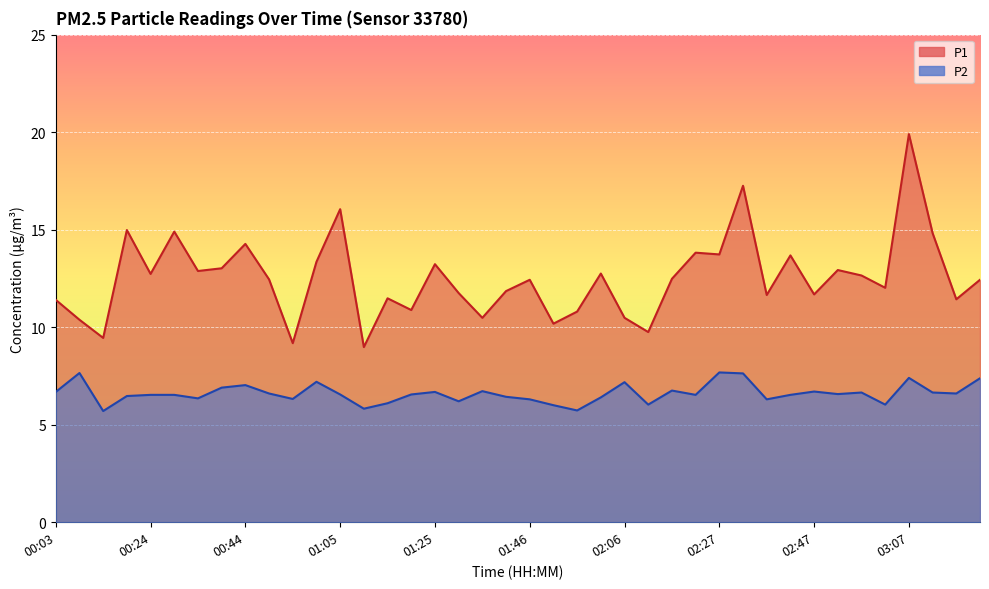

Is the value of P2 at 01:20 greater than the value of P1 at 02:57?

No